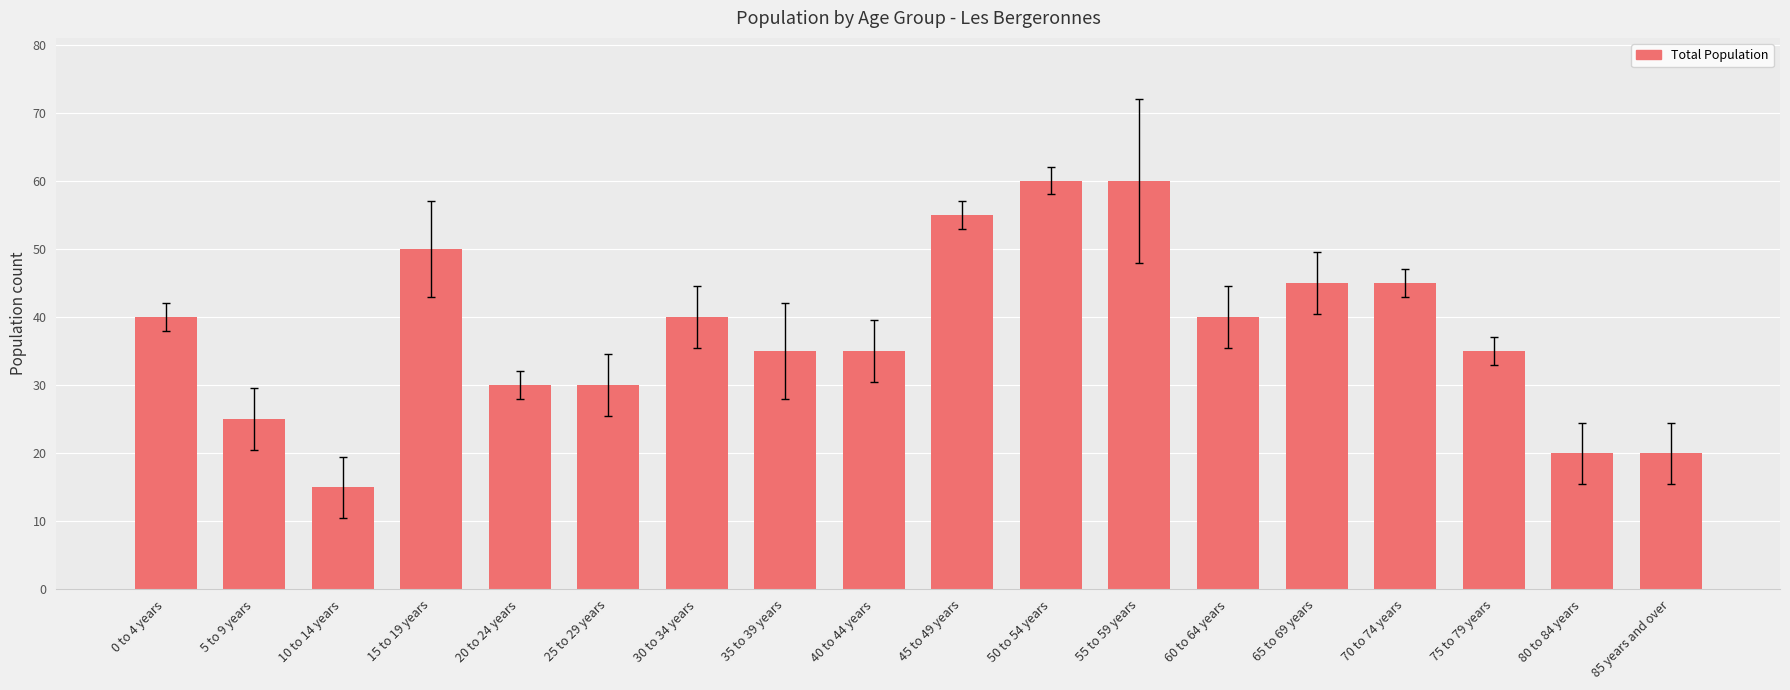

What value does the data have at 0 to 4 years?

40